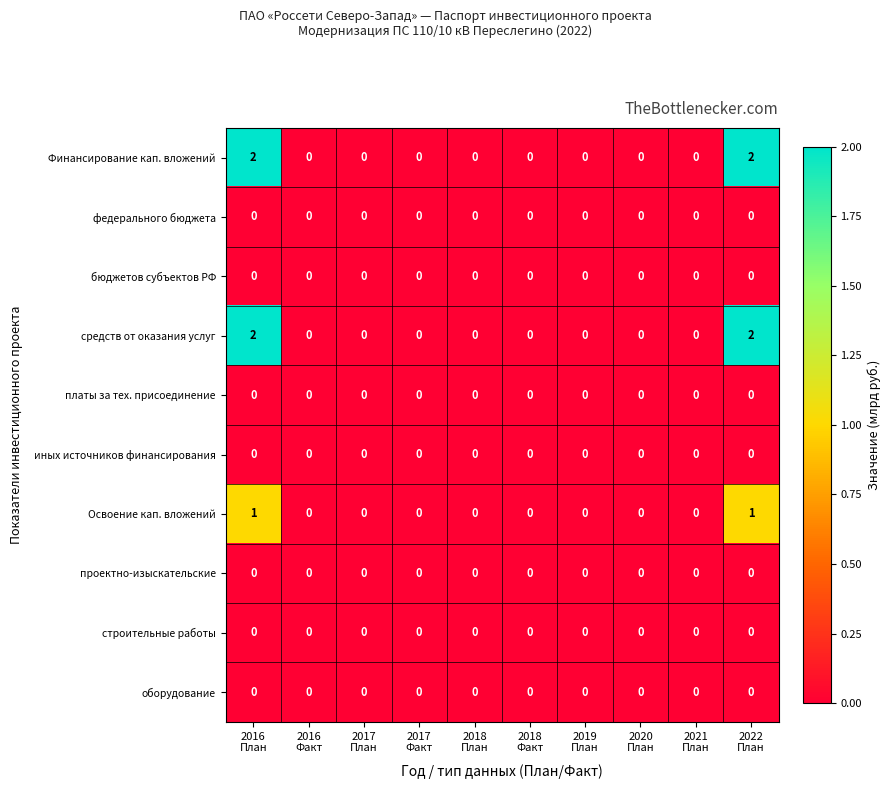

Rank the series by their maximum value, from lowest to highest.

федерального бюджета, бюджетов субъектов РФ, платы за тех. присоединение, иных источников финансирования, проектно-изыскательские, строительные работы, оборудование, Освоение кап. вложений, Финансирование кап. вложений, средств от оказания услуг